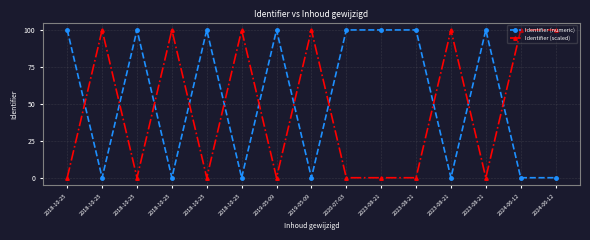

Is this an area chart (filled region under the line)?

No